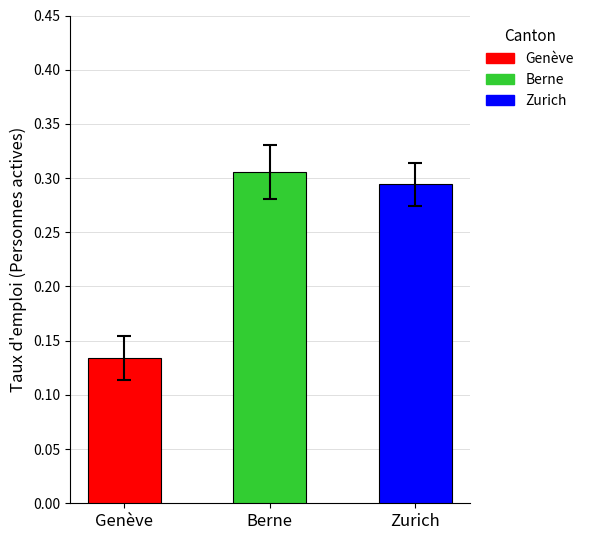

What is the difference between the maximum and minimum values?

0.2